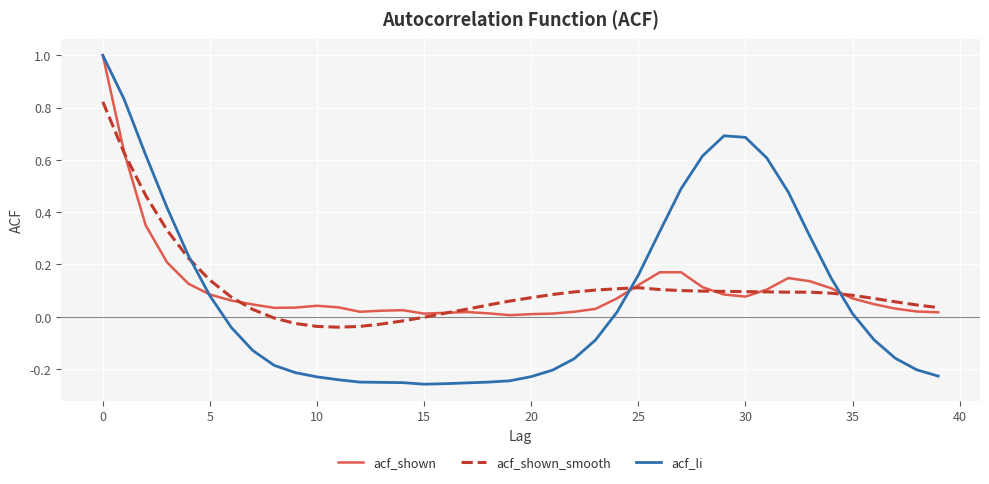

Which series has the widest spread of values?

acf_li